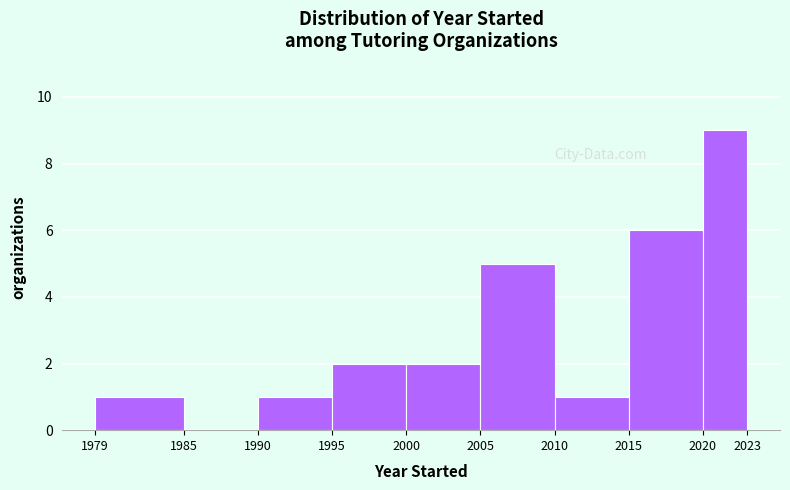

Reading left to right, list every bar in this chart as the range it spans on the x-axis followed by its height. The values are not printed on the chart, so give them approximately, as read against the axis.

1979 to 1985: 1
1985 to 1990: 0
1990 to 1995: 1
1995 to 2000: 2
2000 to 2005: 2
2005 to 2010: 5
2010 to 2015: 1
2015 to 2020: 6
2020 to 2023: 9